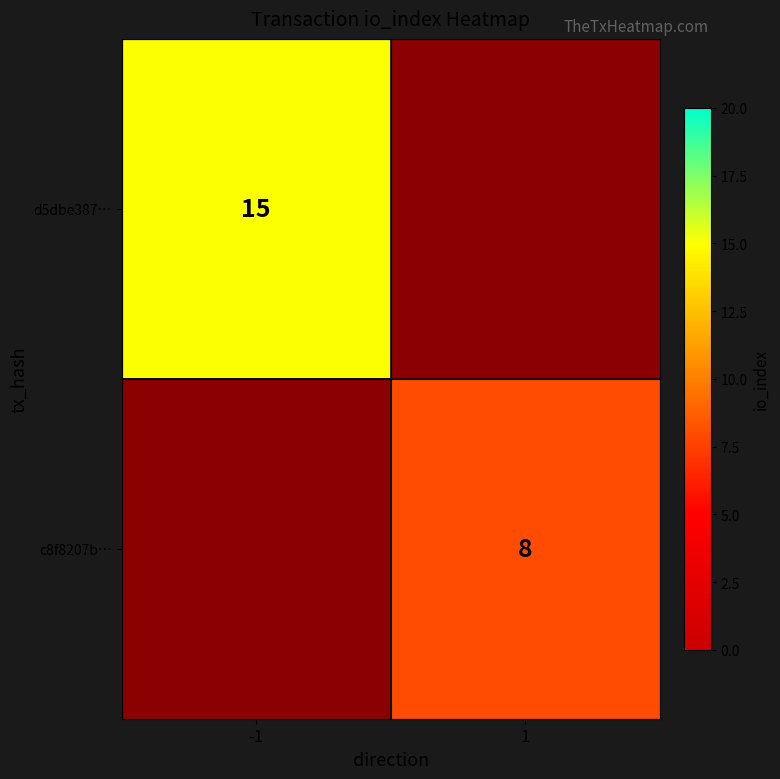

The c8f8207b… series shows 8 at 1. True or false?

True